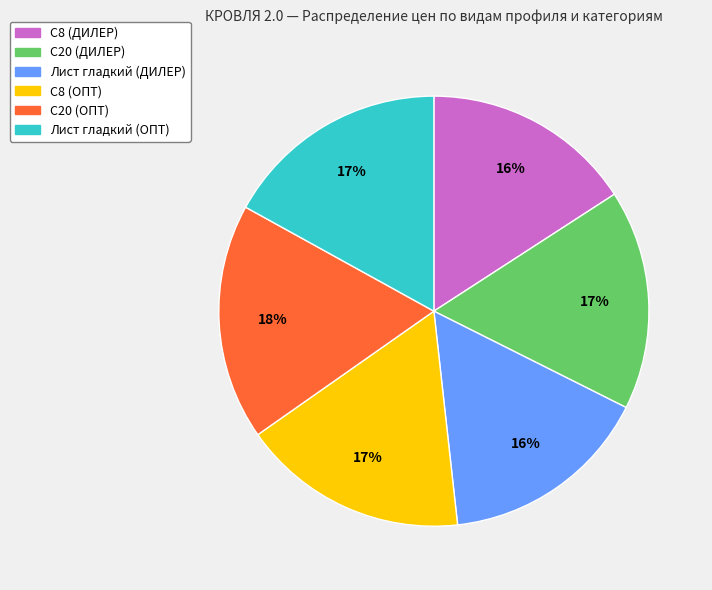

To the nearest percent, what is the difference between the С20 (ДИЛЕР) and Лист гладкий (ДИЛЕР) slice percentages?

1%